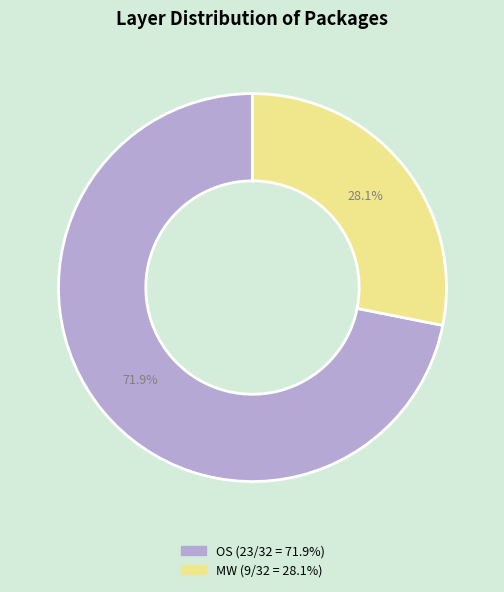

Rank the categories by value from highest to lowest.

OS, MW